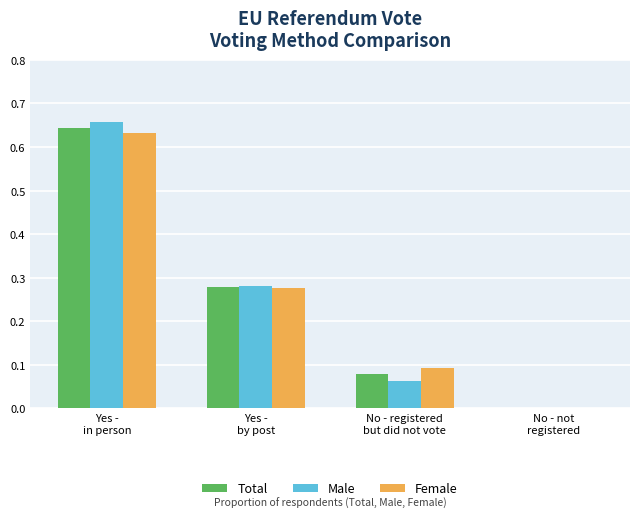

What is the sum of all Total values?

1.0